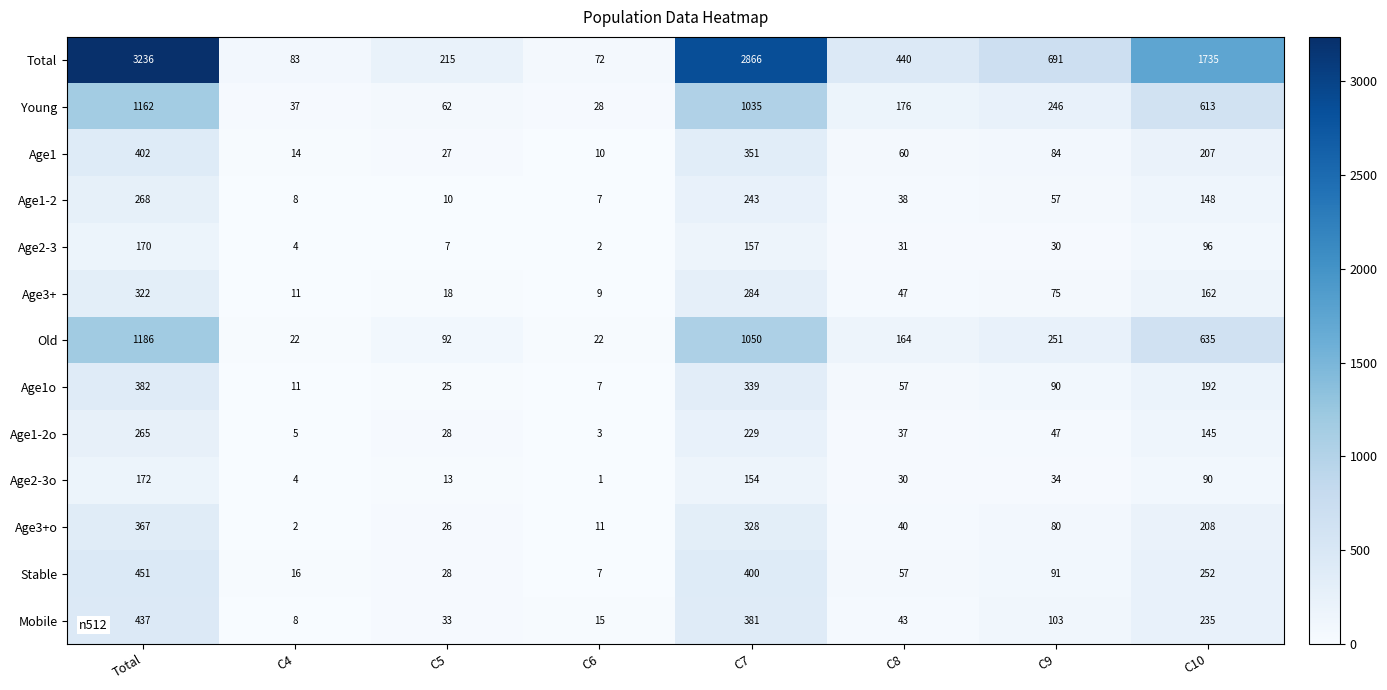

How many data points in Age1-2o are less than 47?

4